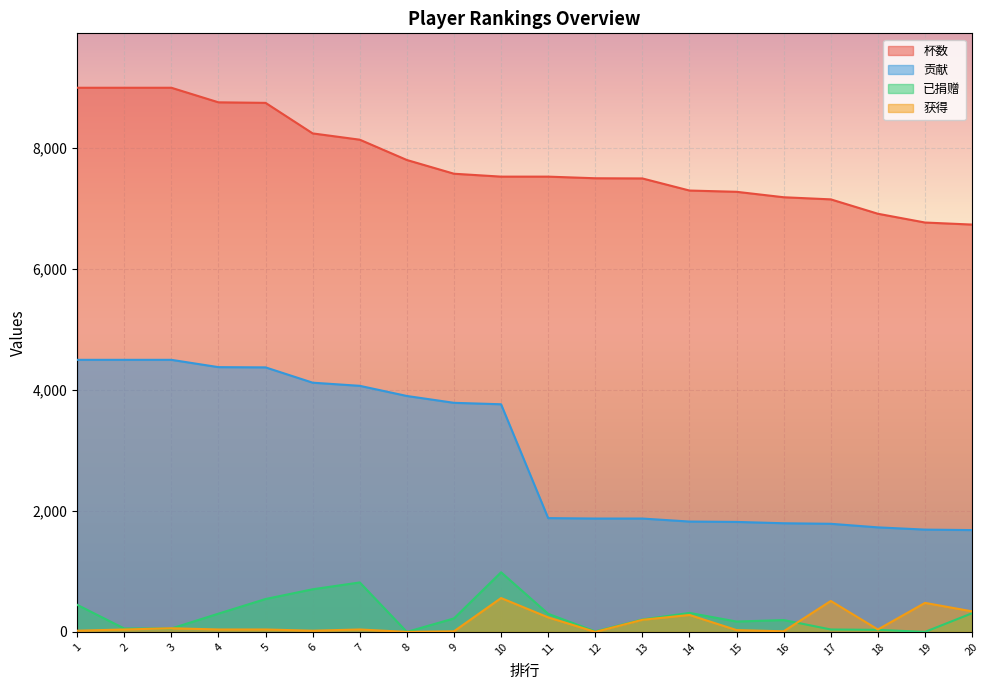

What is the value of the 杯数 point at the 4th from the left?

8759